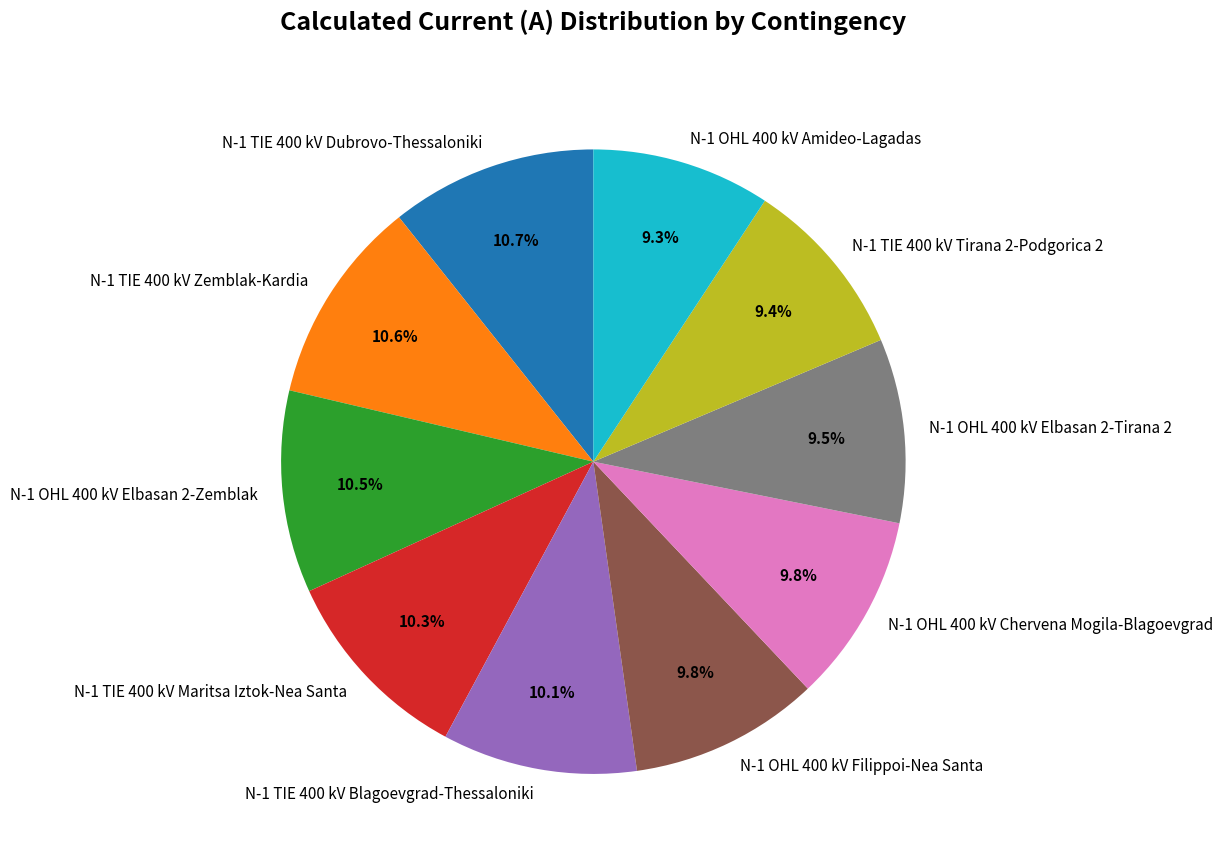

Is the sum of N-1 OHL 400 kV Elbasan 2-Tirana 2 and N-1 TIE 400 kV Dubrovo-Thessaloniki greater than half?

No